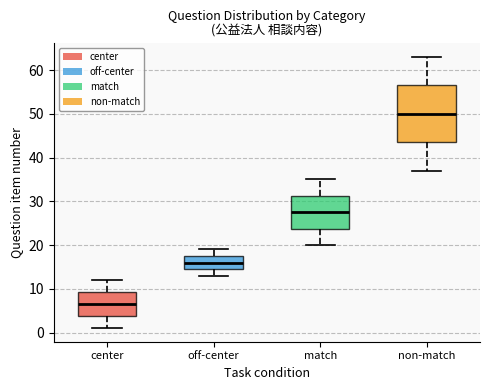

Where does the median line of the box for non-match sit on the y-axis? The values are not printed on the chart, so give them approximately, as read against the axis.

50